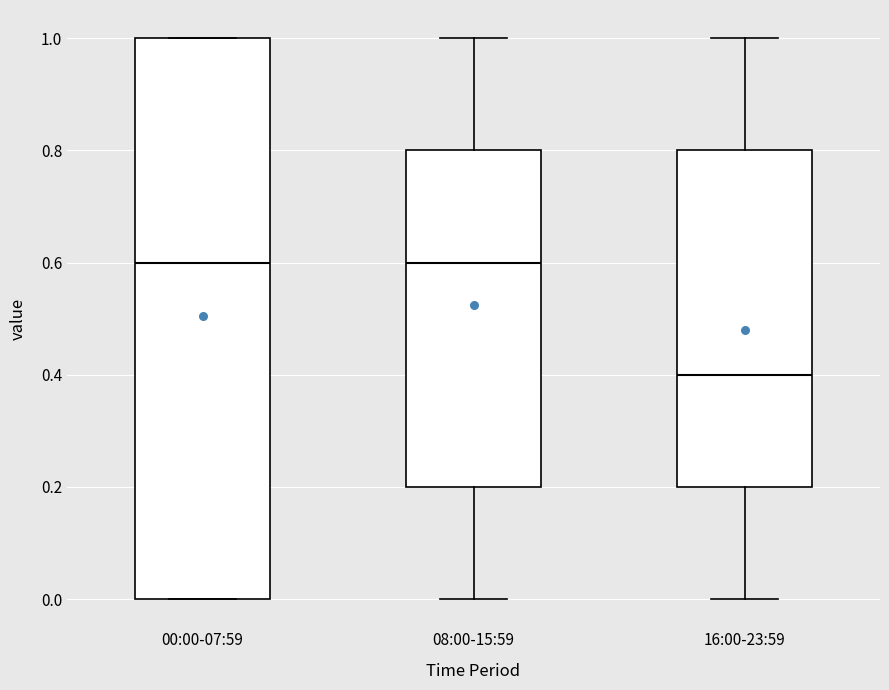

Reading left to right, transcribe this box plot: for each box, give where its median line is, the range the box spans, and where its two whiskers end, as read against the y-axis. The values are not printed on the chart, so give them approximately, as read against the axis.

00:00-07:59: median 0.6, box 0.0 to 1.0, whiskers 0.0 to 1.0
08:00-15:59: median 0.6, box 0.2 to 0.8, whiskers 0.0 to 1.0
16:00-23:59: median 0.4, box 0.2 to 0.8, whiskers 0.0 to 1.0